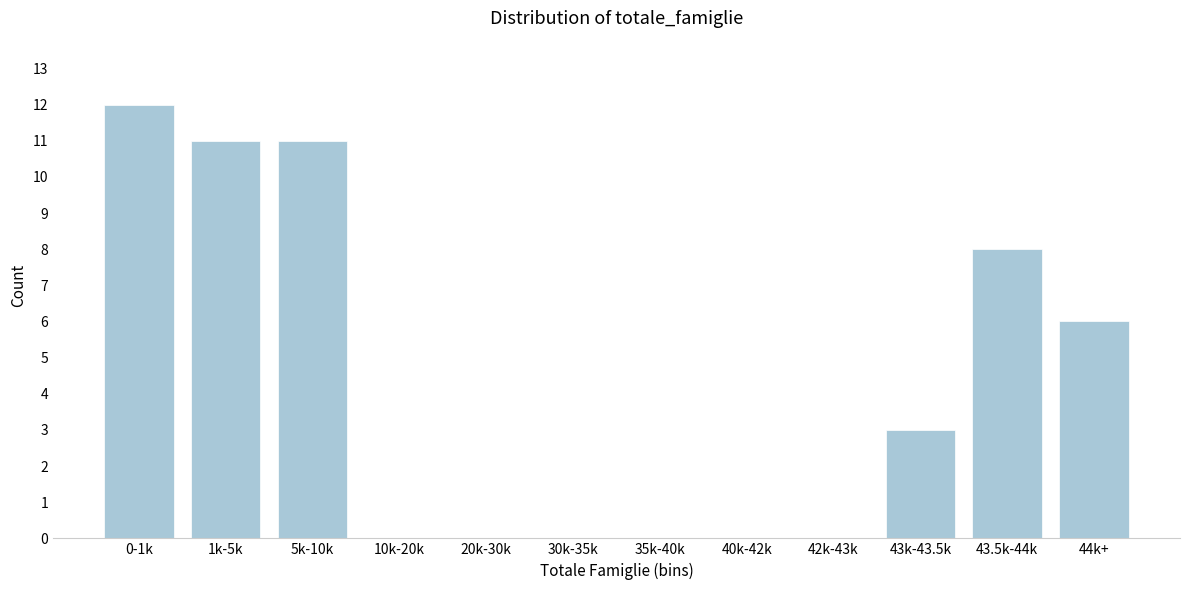

Reading left to right, list all the values displayed in this chart.

0-1k=12	1k-5k=11	5k-10k=11	10k-20k=0	20k-30k=0	30k-35k=0	35k-40k=0	40k-42k=0	42k-43k=0	43k-43.5k=3	43.5k-44k=8	44k+=6